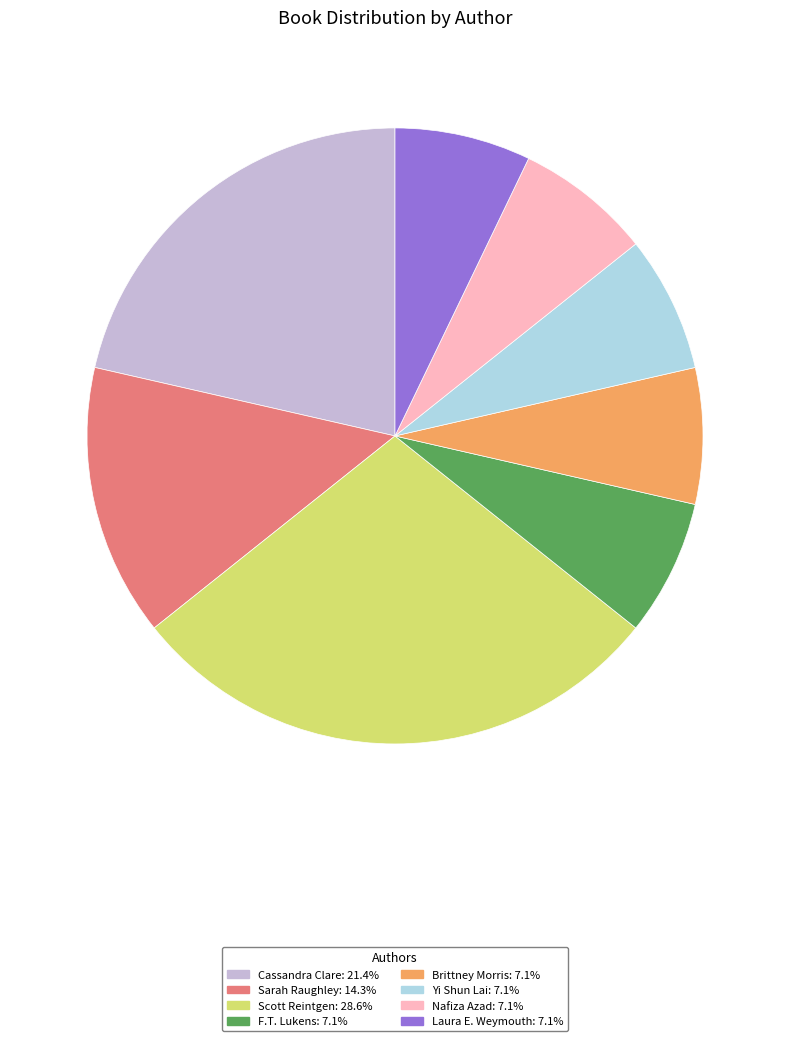

Is there a majority slice in this chart?

No